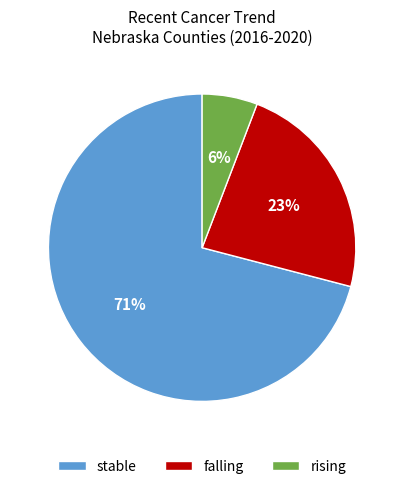

Do rising and falling together represent more than half of the pie?

No